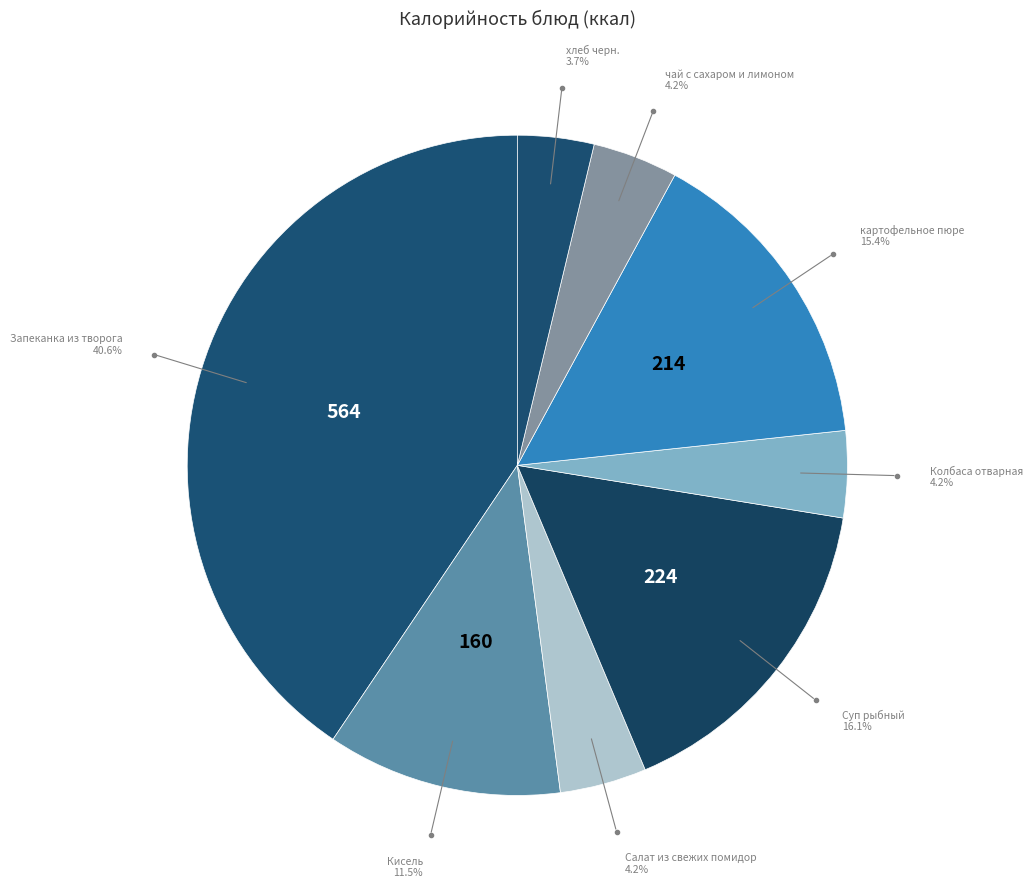

Which slice is the largest?

Запеканка из творога